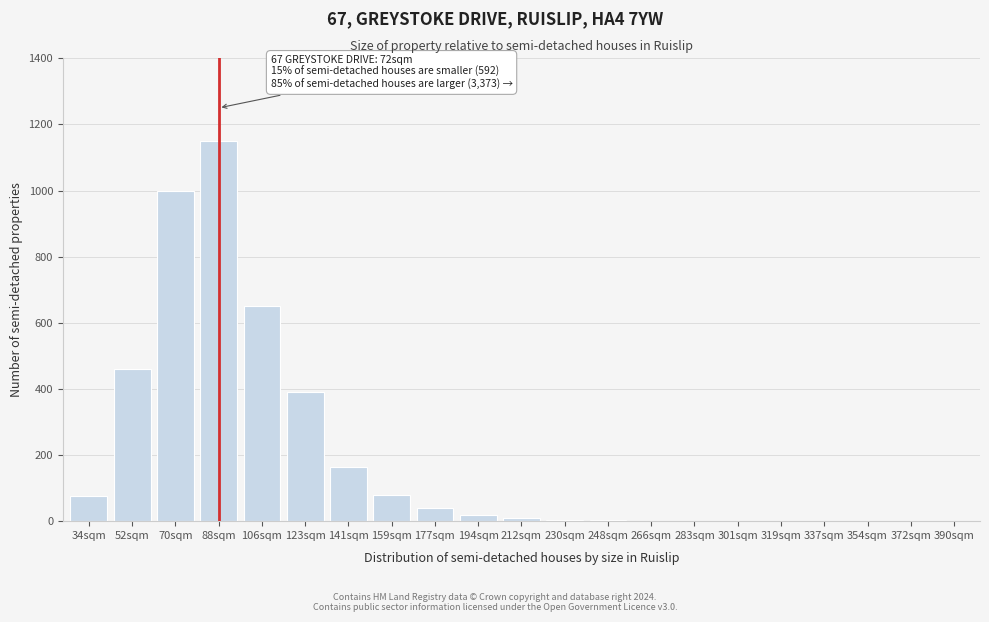

Which has a higher value, 52sqm or 390sqm?

52sqm